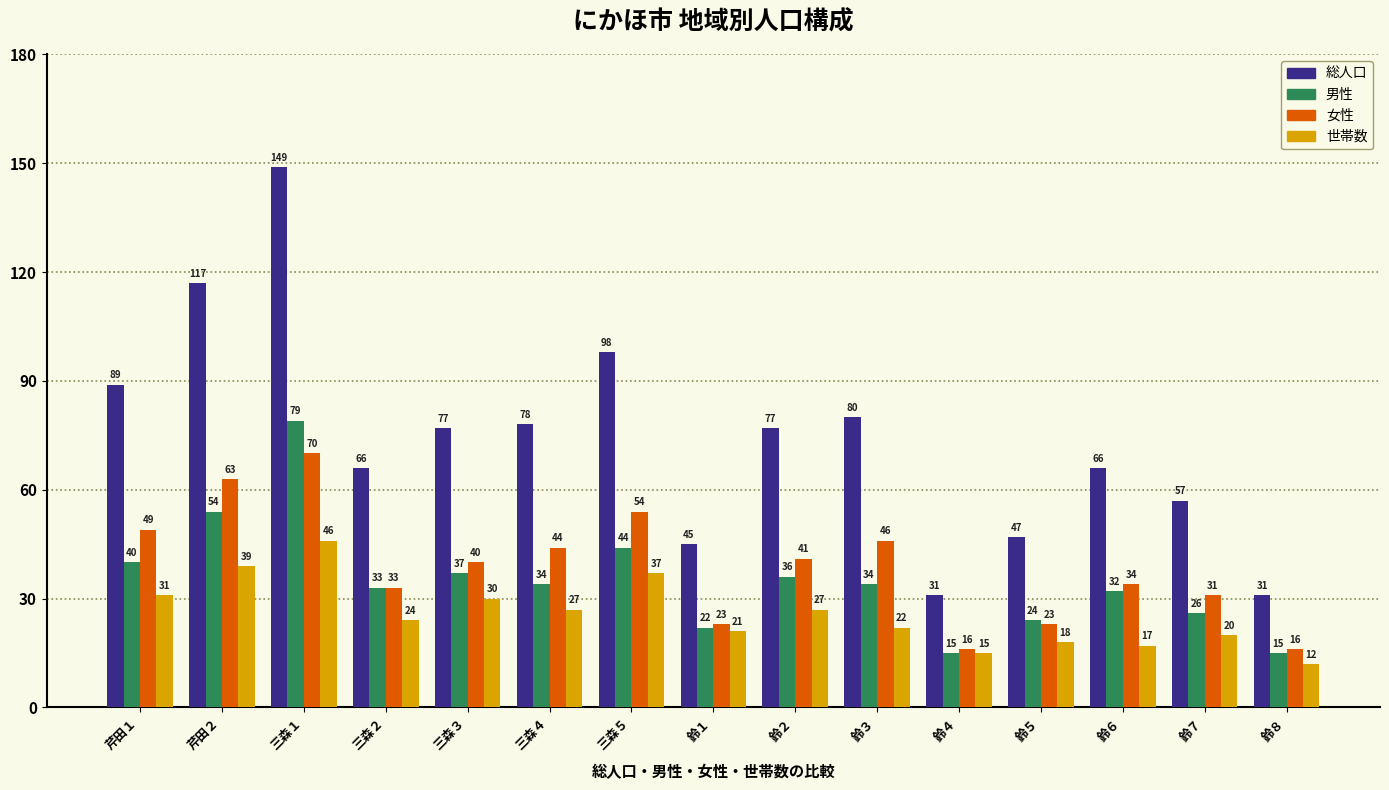

Are the bars horizontal?

No